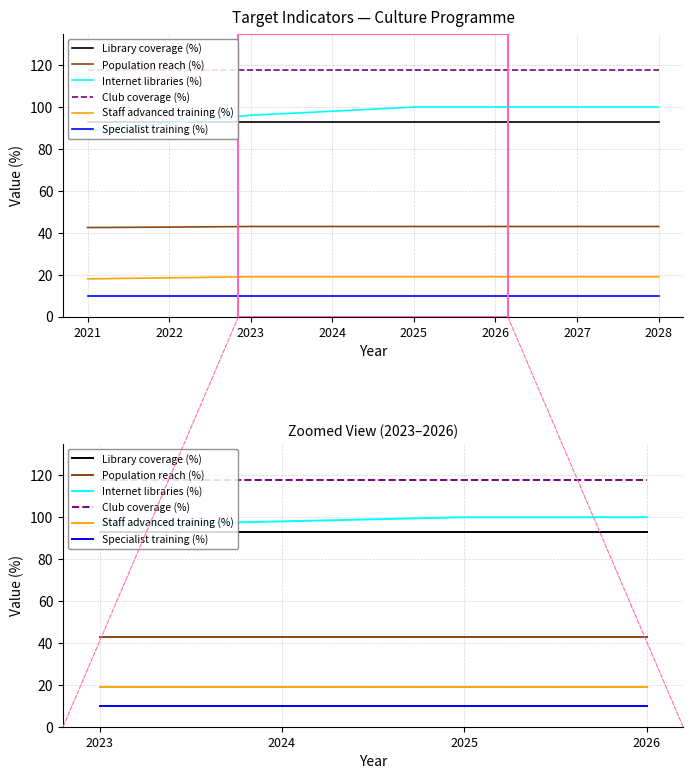

Which series has the largest total across all categories?

Club coverage (%)